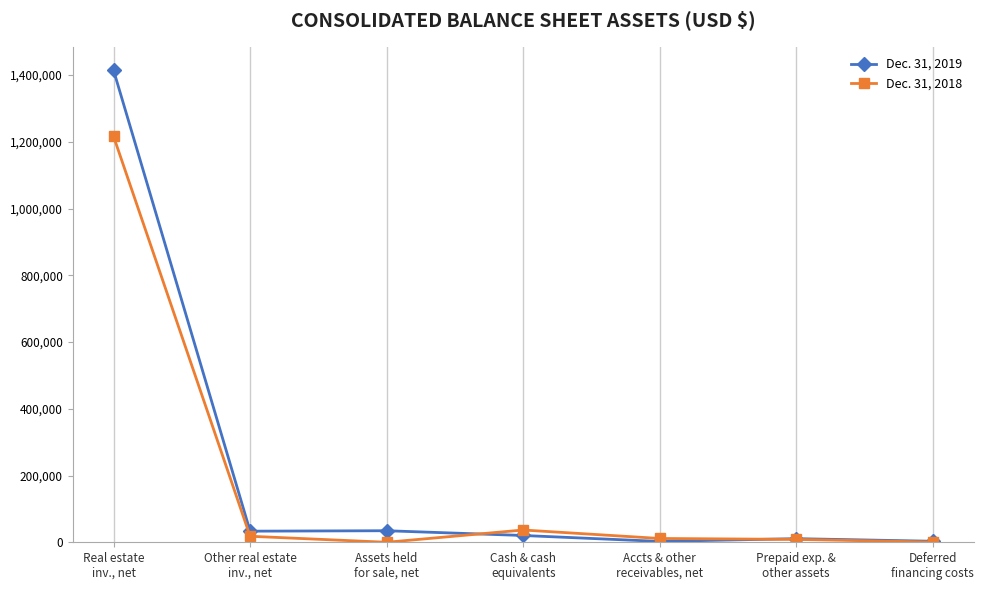

The Dec. 31, 2019 series shows 10850 at Prepaid exp. &
other assets. True or false?

True